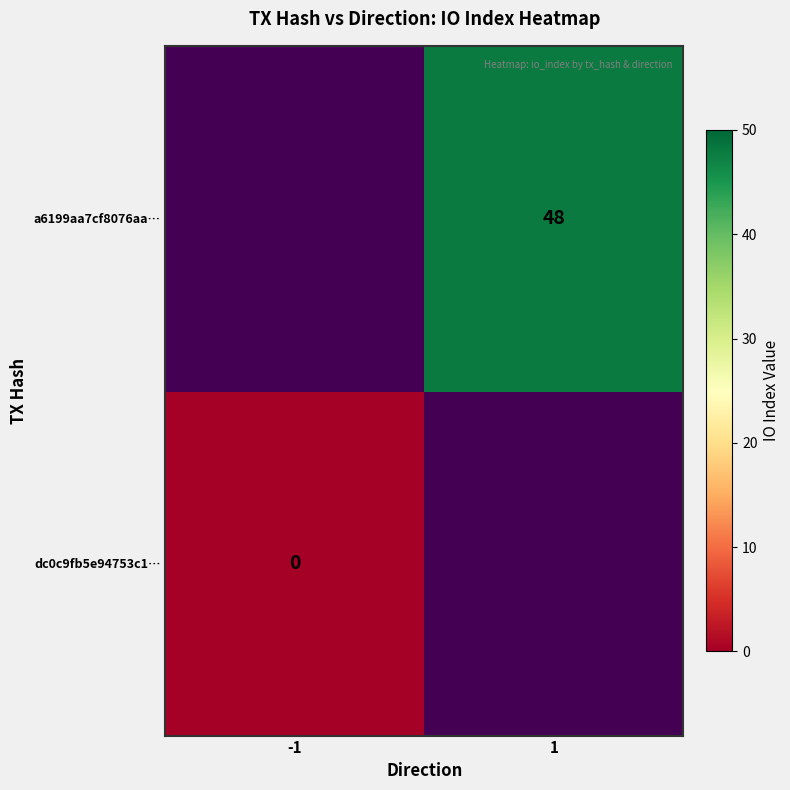

The a6199aa7cf8076aa… series shows 81 at 1. True or false?

False